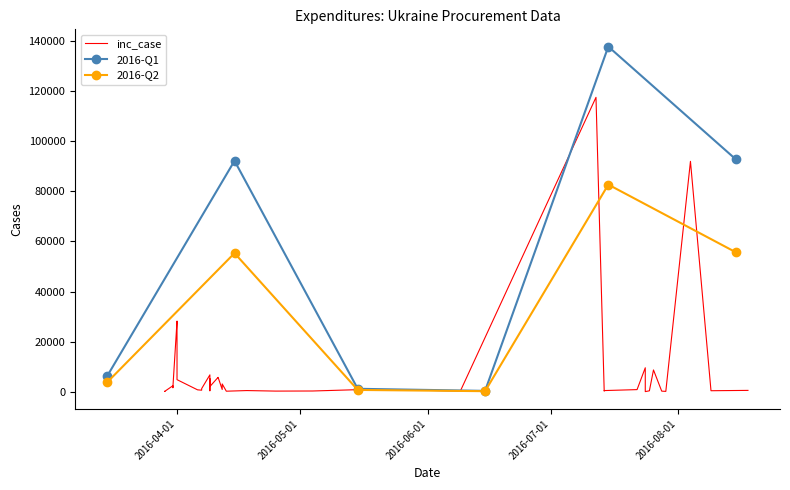

True or false: the data shows 1881.9 at 31.03.2016.

True